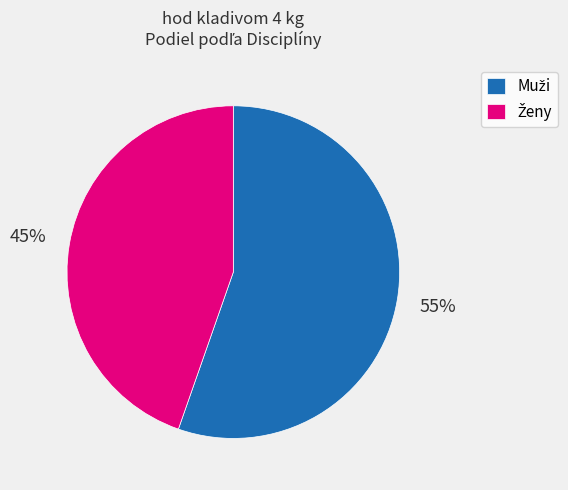

Does any single category account for the majority?

Yes